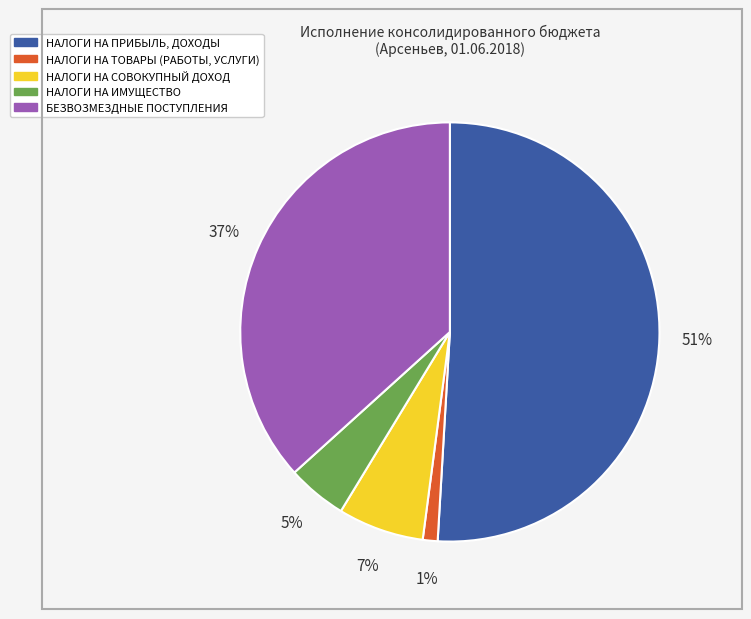

To the nearest percent, what is the difference between the largest and smallest slice percentages?

50%